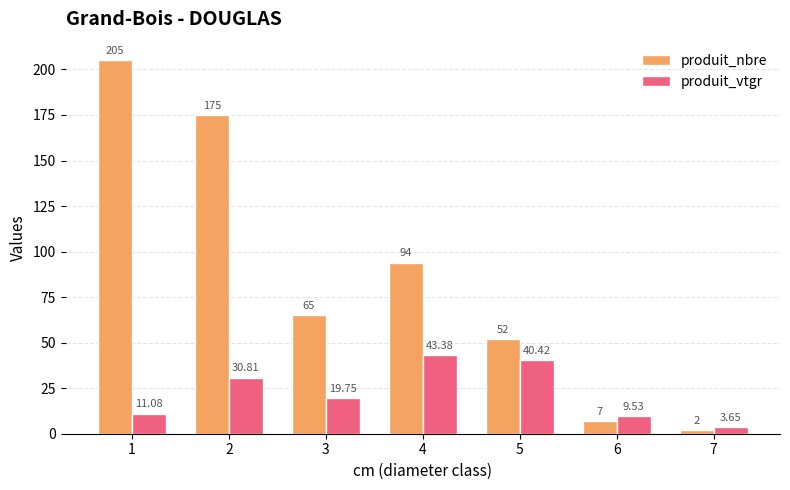

The value of produit_vtgr at 2 is 43.7. True or false?

False